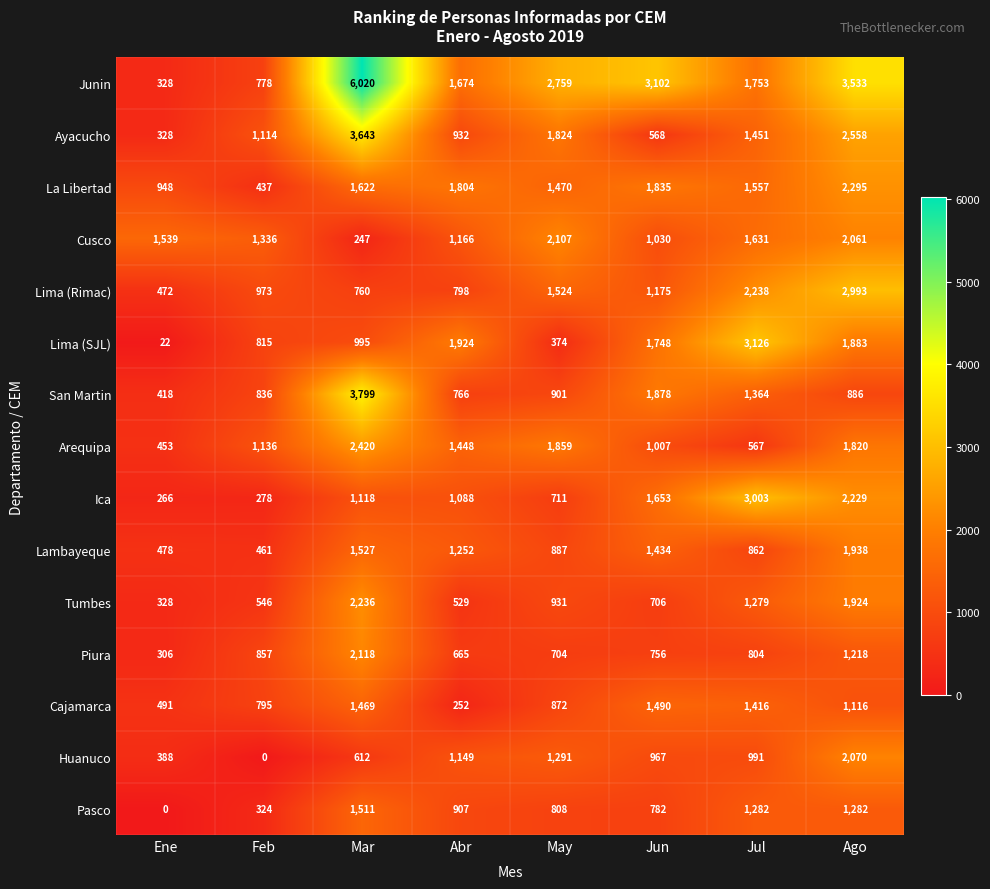

Which series changed the most between Ene and May?

Junin